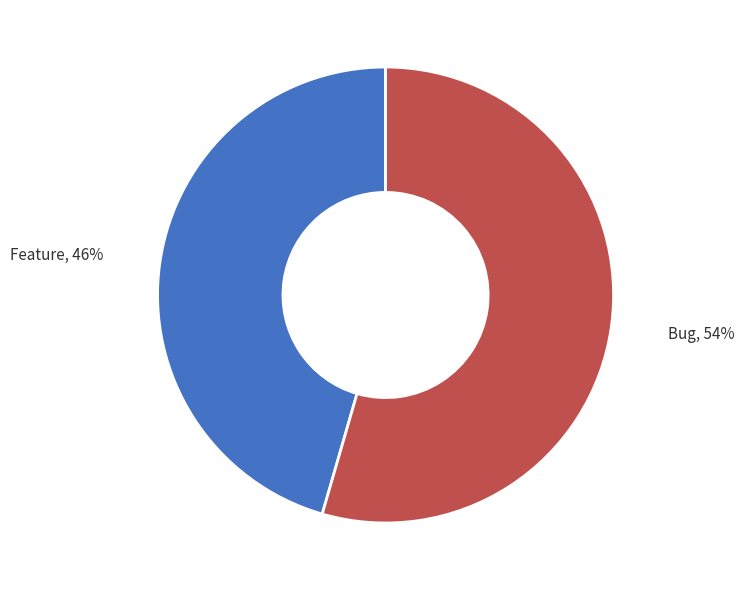

How many segments does this pie chart have?

2